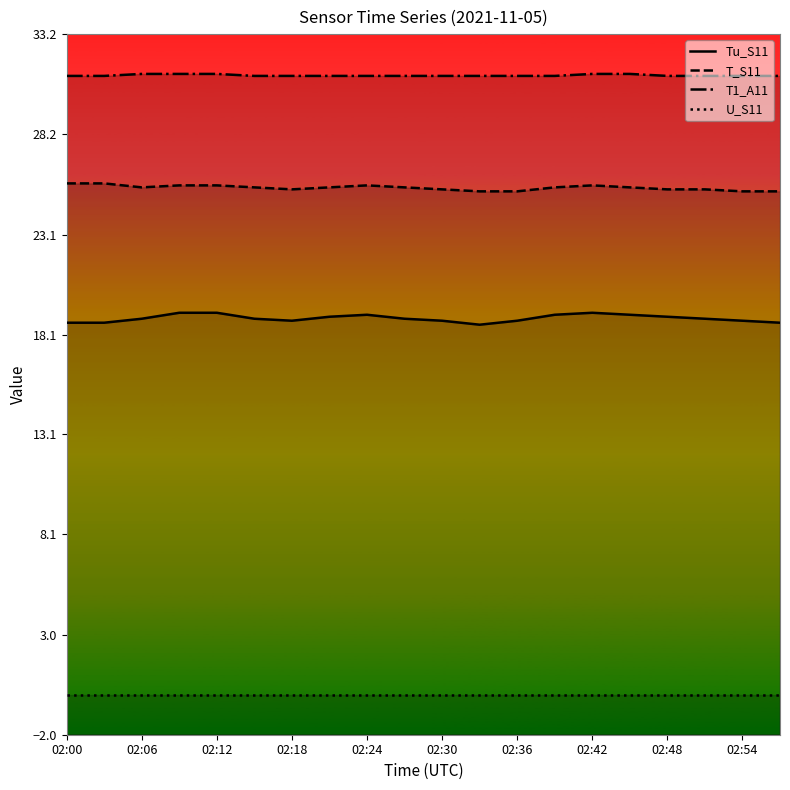

What is the difference between the Tu_S11 values at 11 and 02:48?

0.5